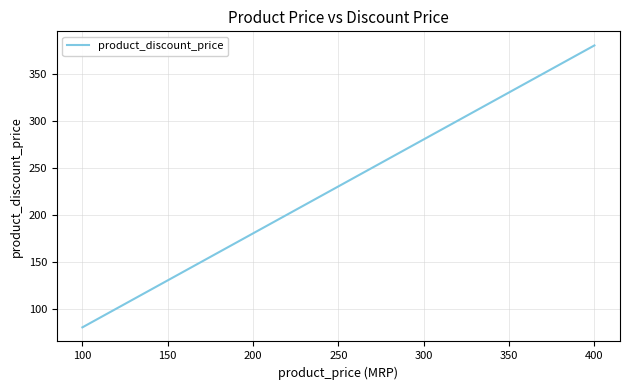

The value at 200 is 180. True or false?

True